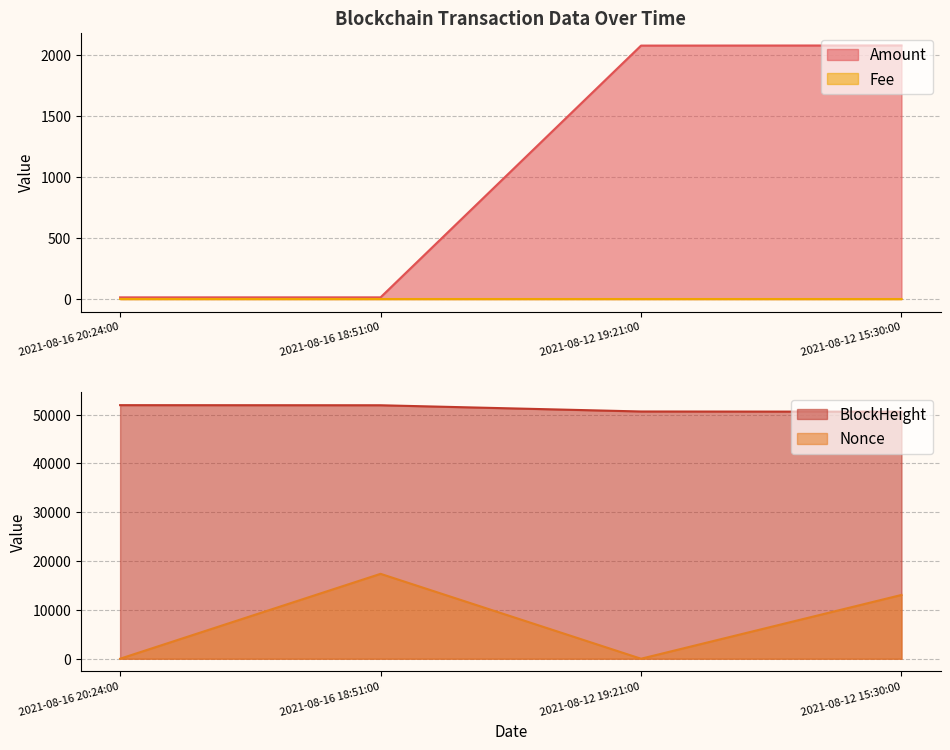

True or false: BlockHeight has more than 2 points higher than both neighbors.

False